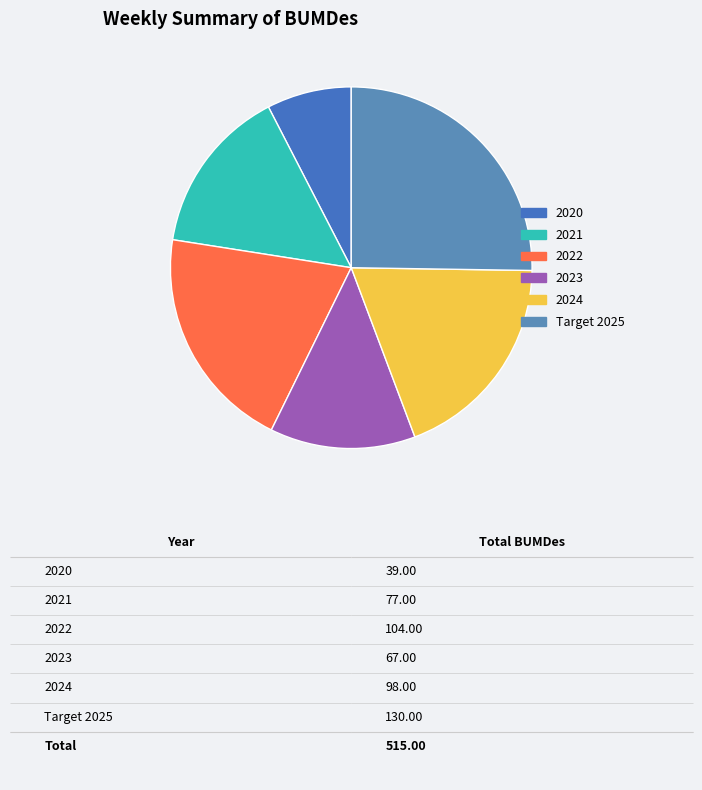

To the nearest percent, what is the combined percentage of 2021 and 2020?

23%